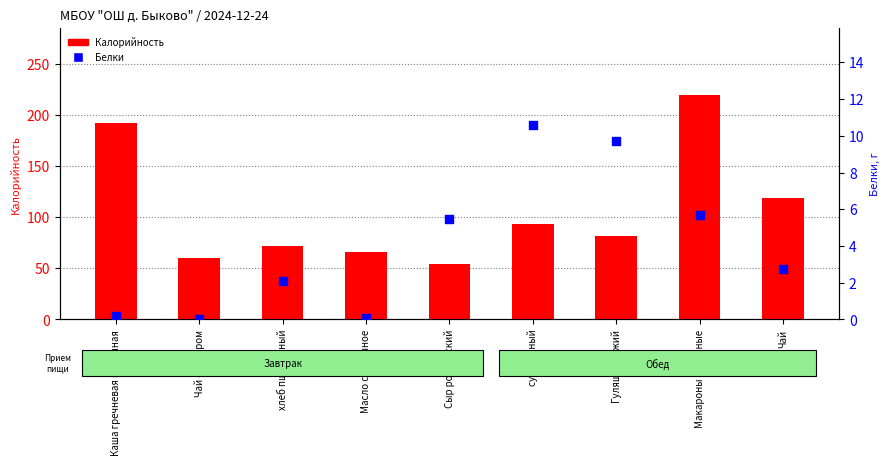

Is the value of Белки at хлеб пшеничный greater than the value of Калорийность at Каша гречневая молочная?

No